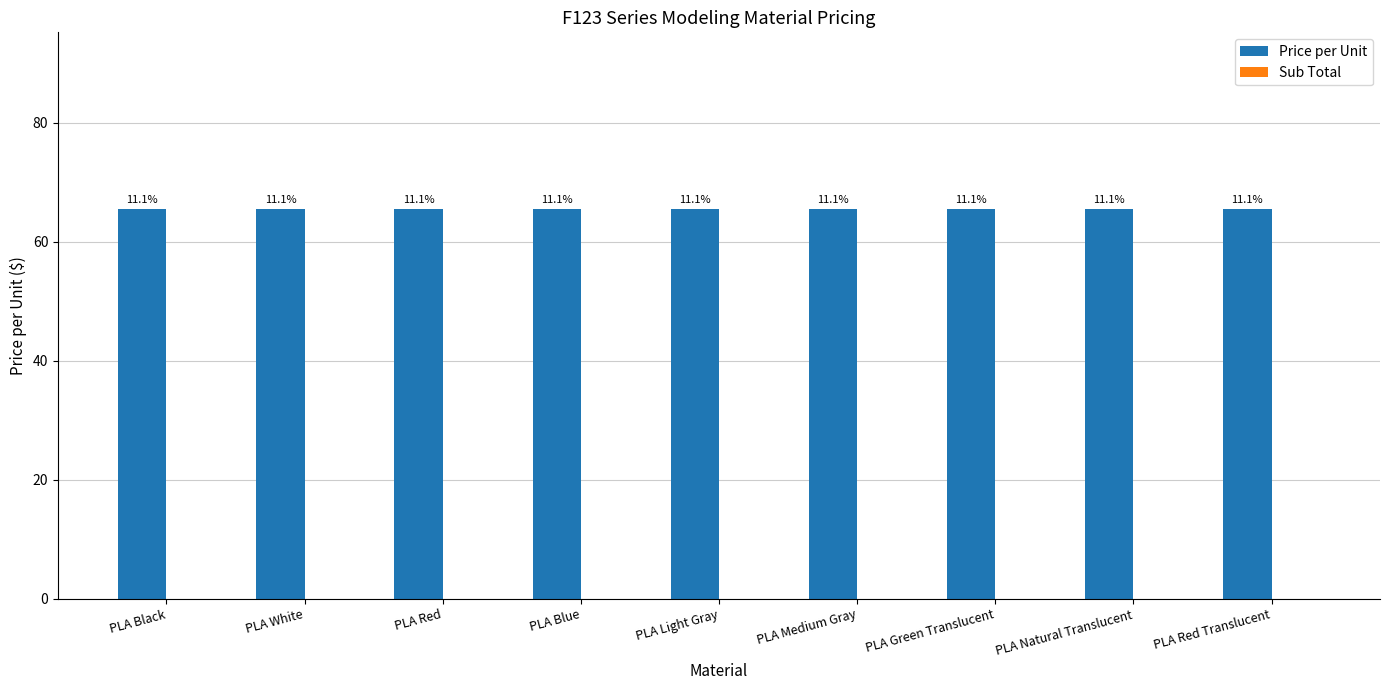

At which label is Sub Total closest to 0?

PLA Black